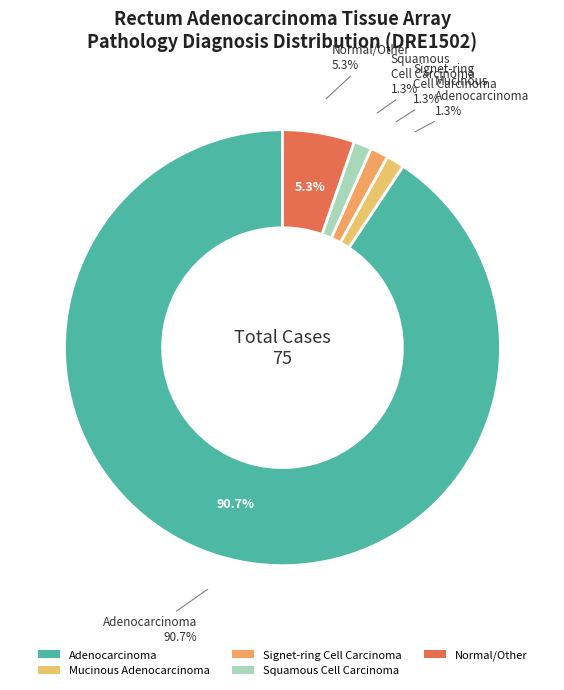

To the nearest percent, what portion does Signet-ring cell carcinoma represent?

1%